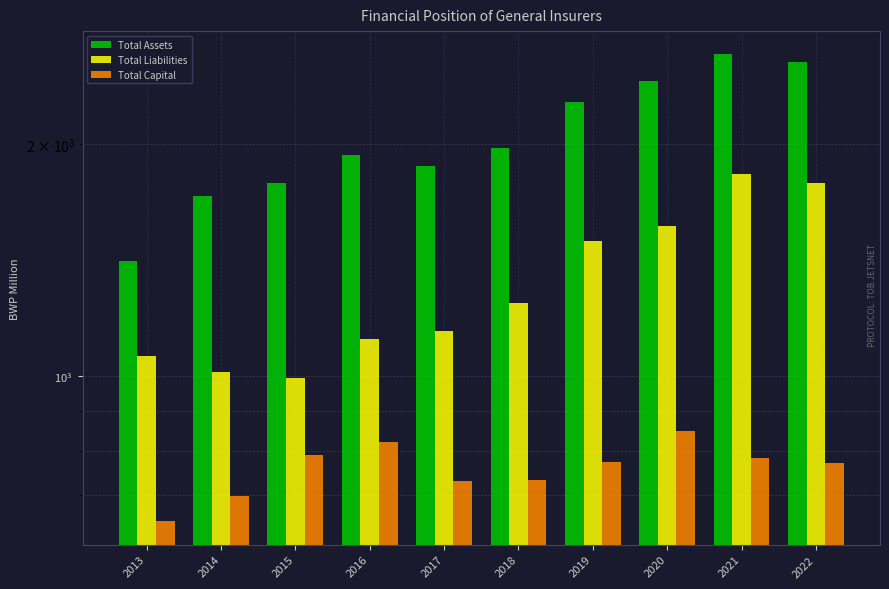

The value of Total Liabilities at 2018 is 1245. True or false?

True